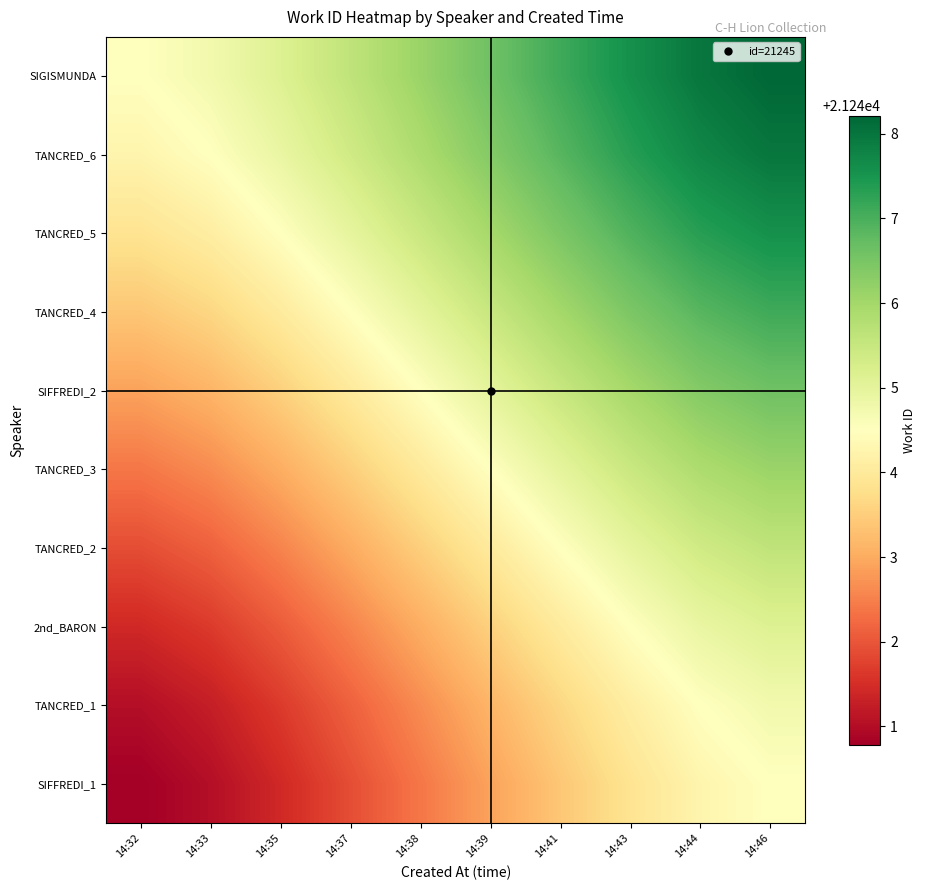

Which category has the lowest value across all series?

14:32